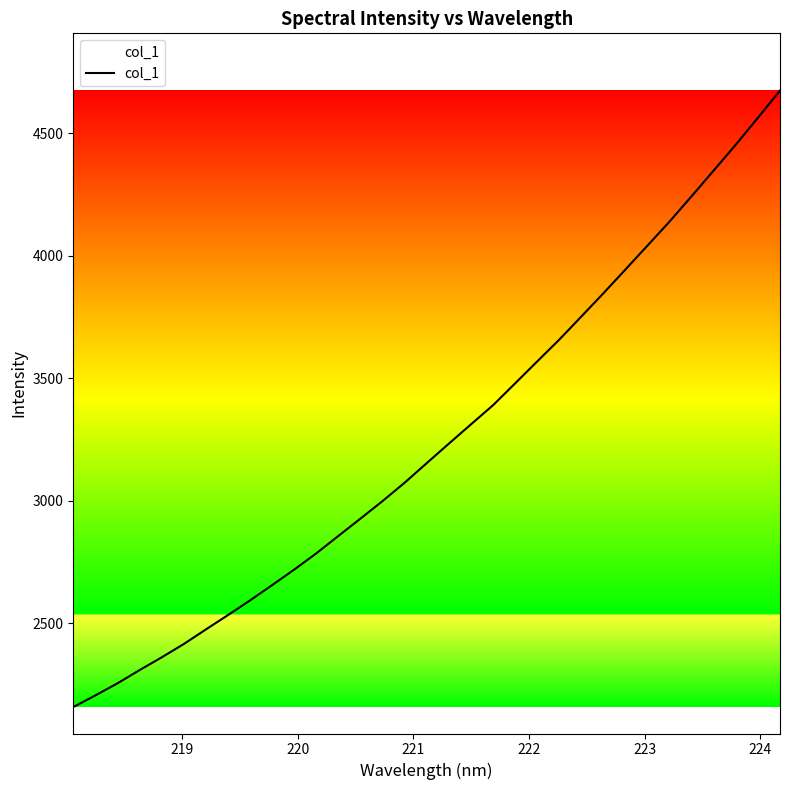

What is the difference between the maximum and second lowest values?

2468.1